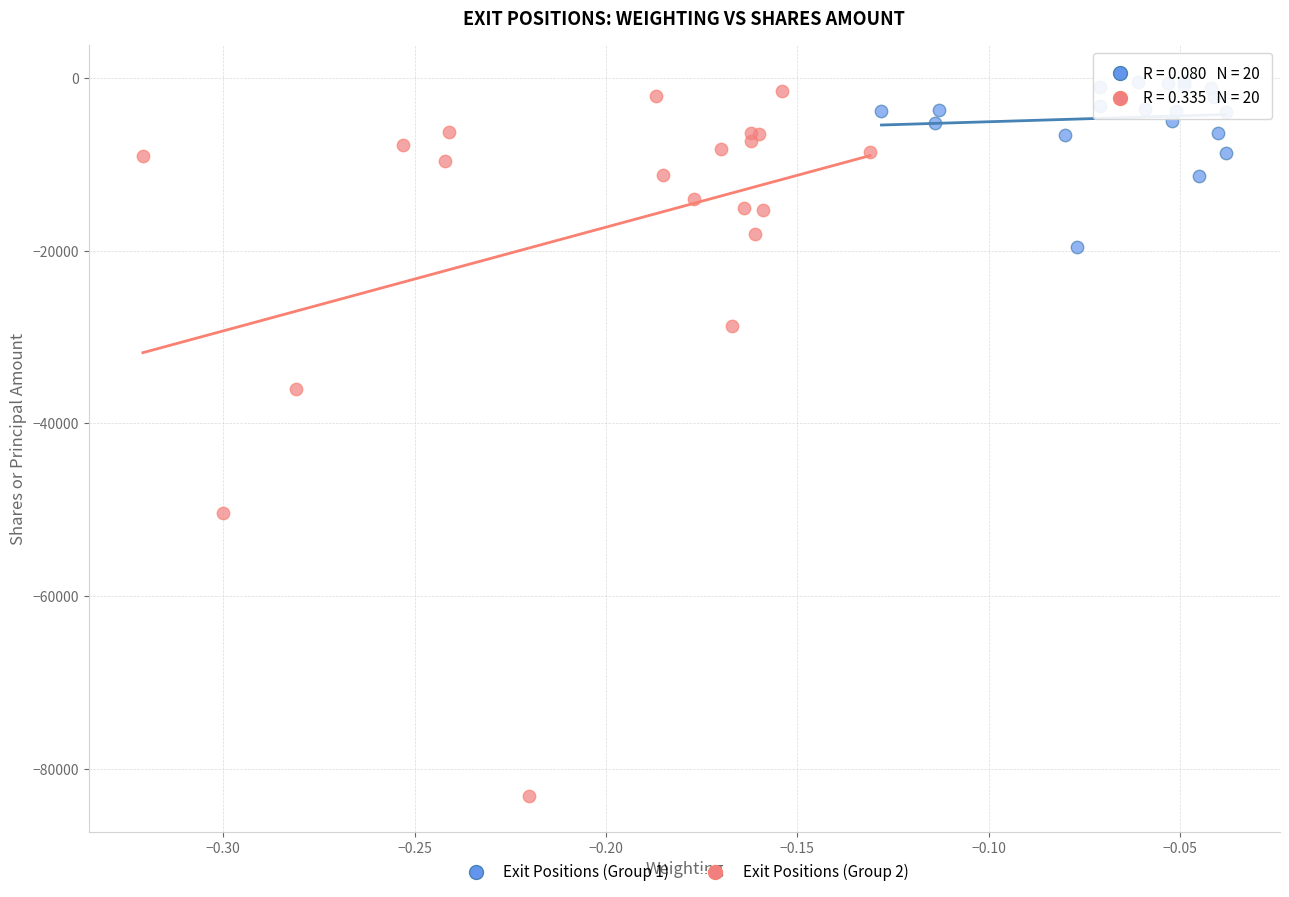

Which series reaches the minimum Y coordinate?

Exit Positions (Group 2)